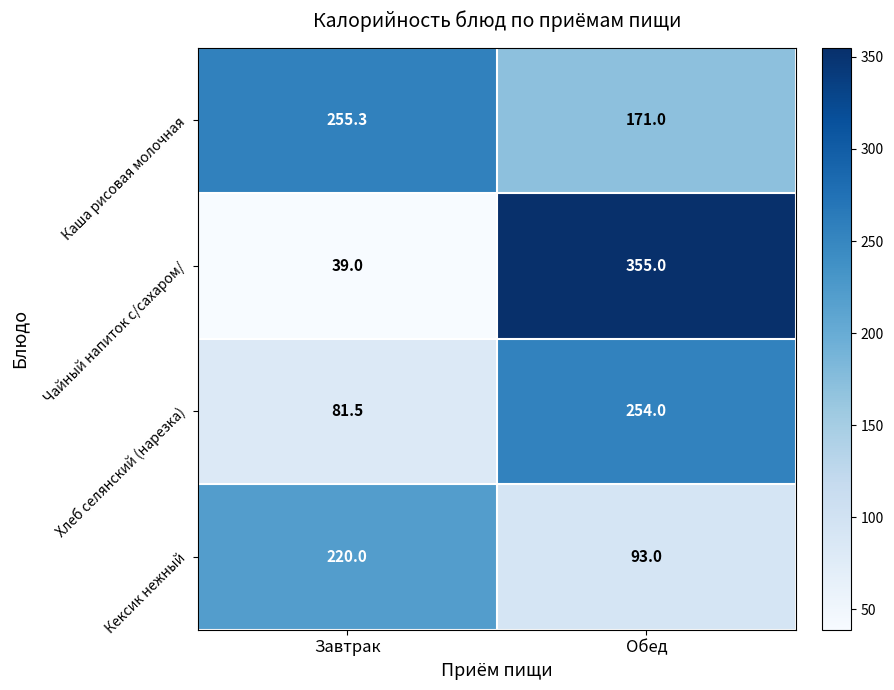

What is the difference between the highest and lowest values at Завтрак?

216.3